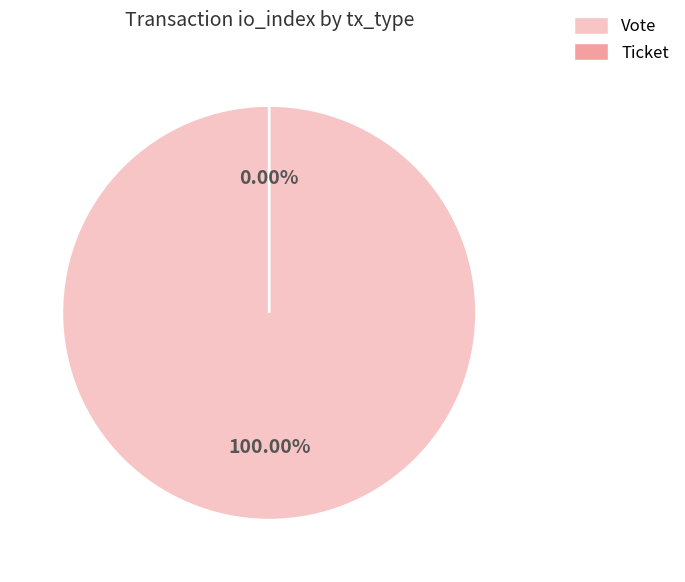

Which has a higher value, Vote or Ticket?

Vote